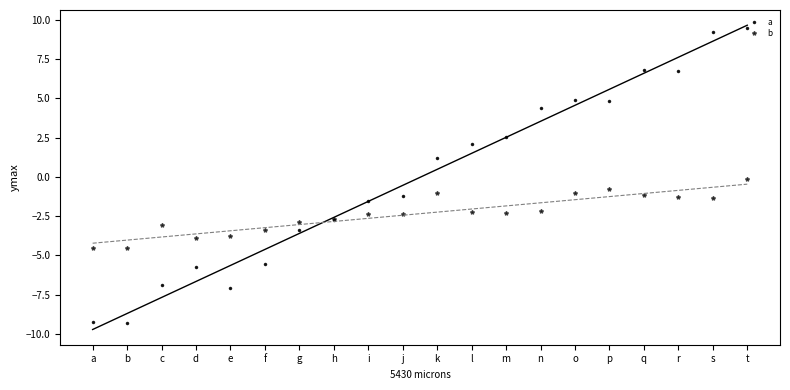

How many interior local valleys does the b series have?

4